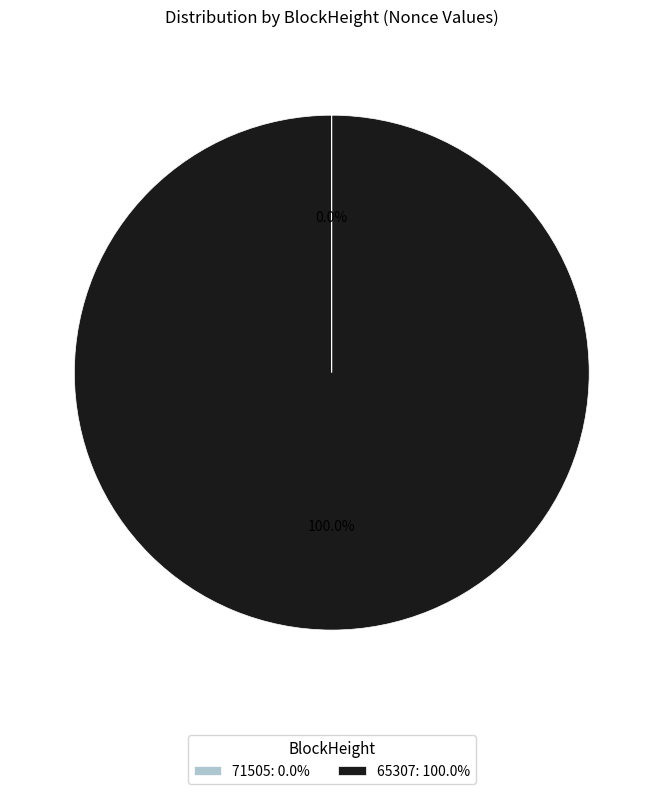

Is 65307: 100.0% the majority of the pie?

Yes